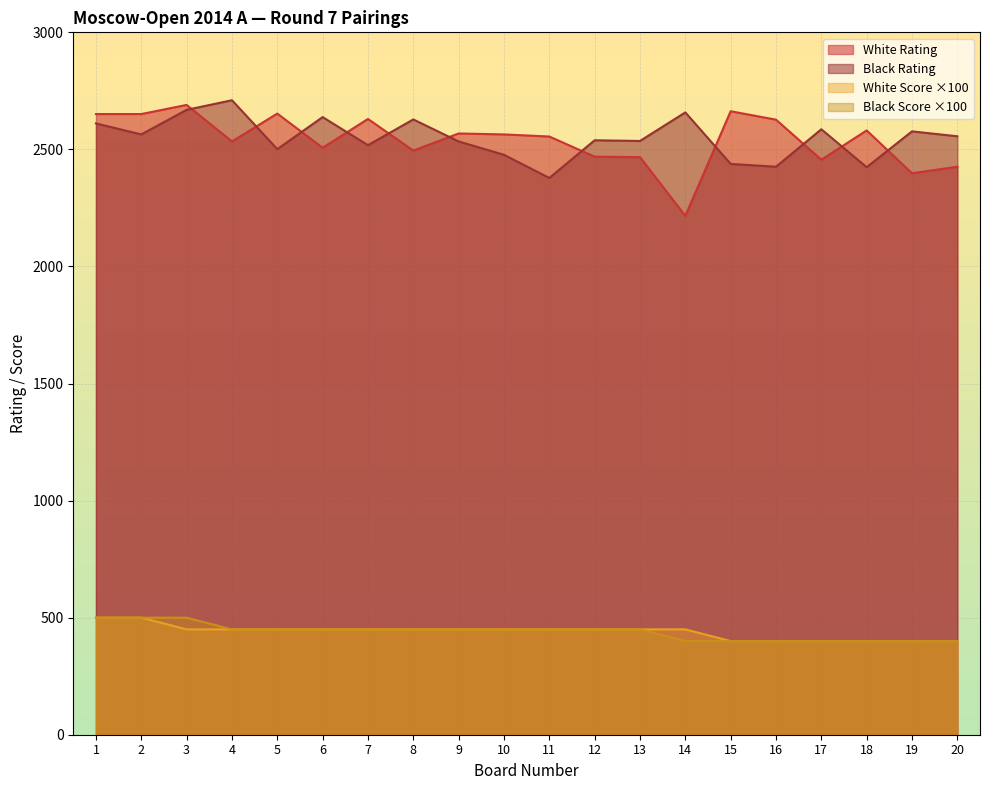

How many data points in White Rating are above 2564?

9